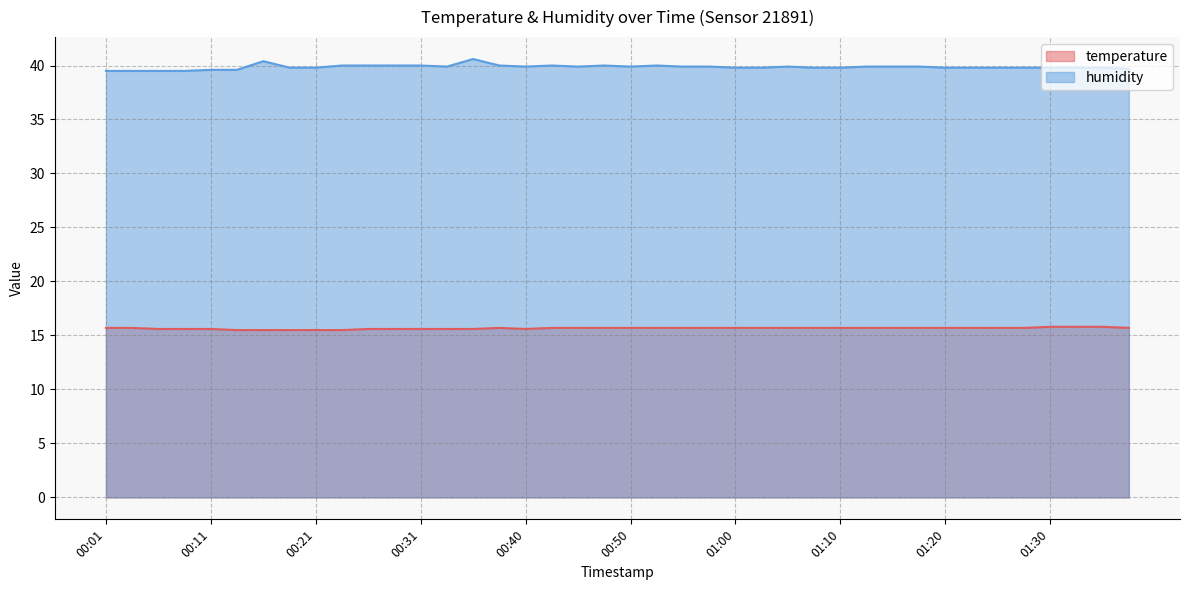

How many temperature values are between 15 and 16?

40